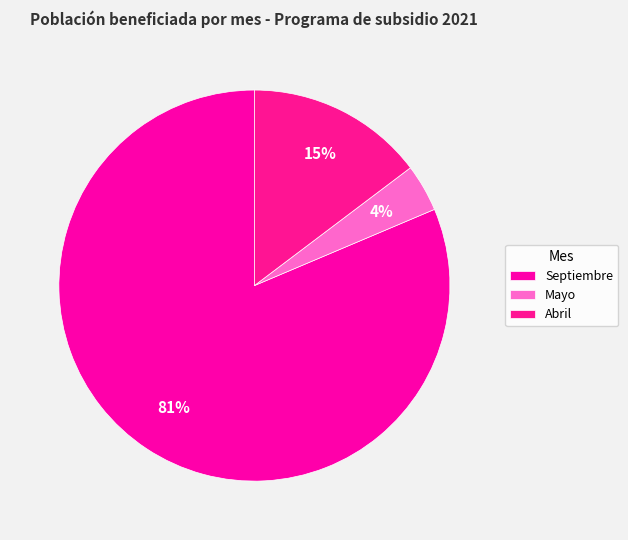

Which category has the biggest portion of the pie?

Septiembre